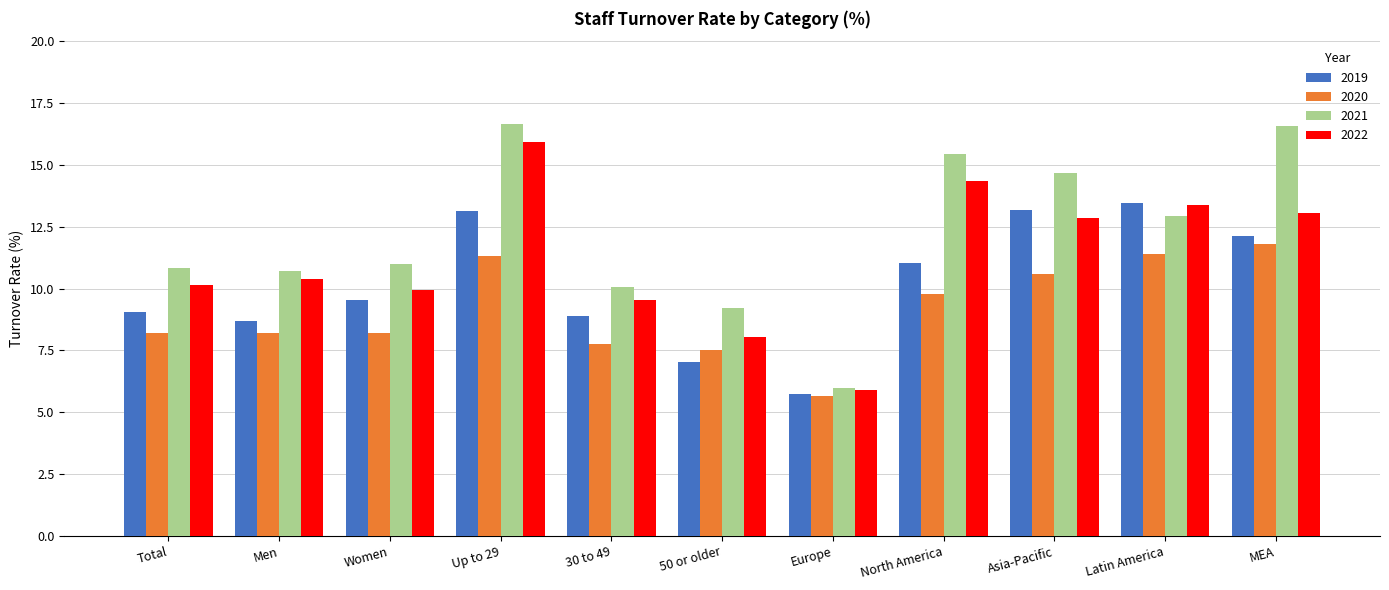

Which series has the largest range (max minus min)?

2021